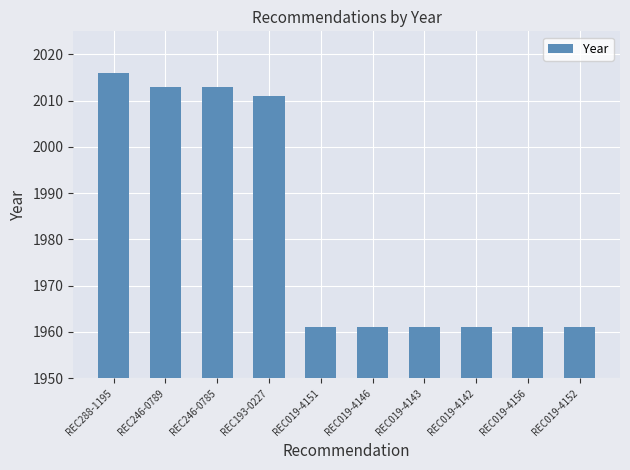

What is the change in value from REC288-1195 to REC019-4152?

-55